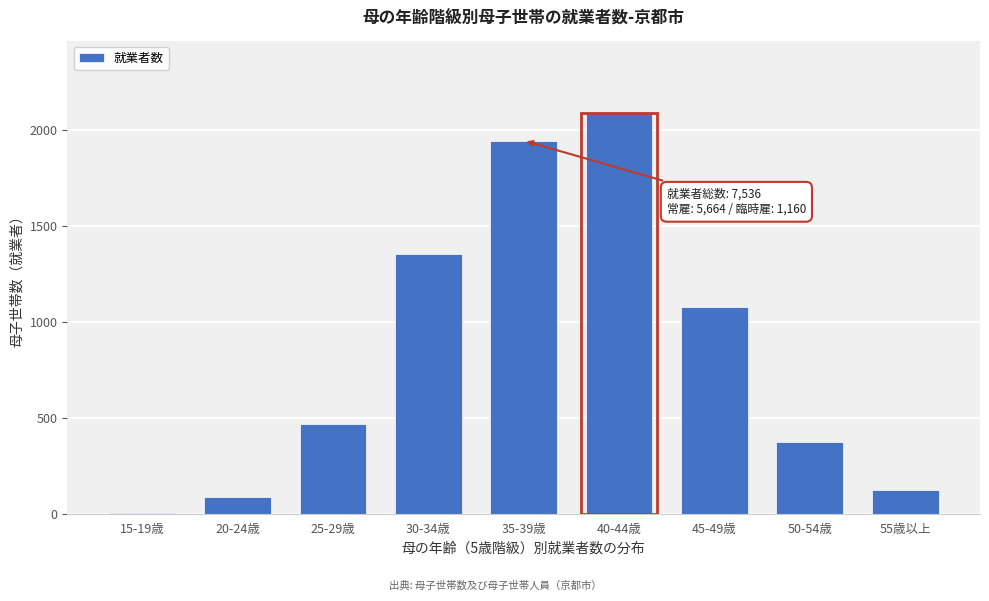

Reading left to right, list all the values displayed in this chart.

15-19歳=6	20-24歳=88	25-29歳=469	30-34歳=1357	35-39歳=1946	40-44歳=2091	45-49歳=1080	50-54歳=374	55歳以上=125